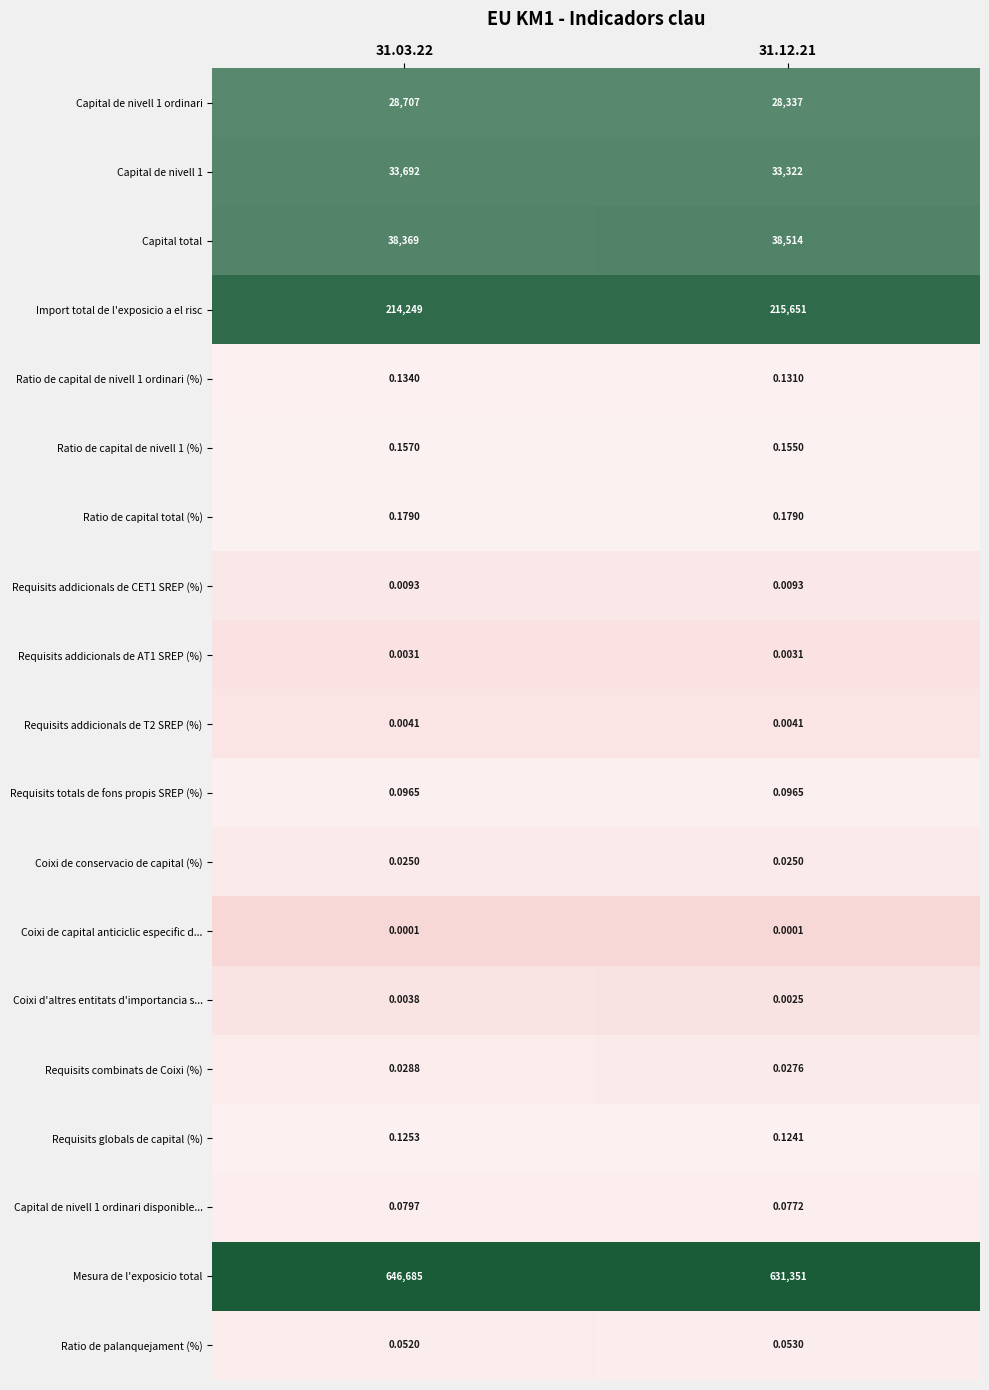

Which series changed the most between 31.03.22 and 31.12.21?

Mesura de l'exposicio total